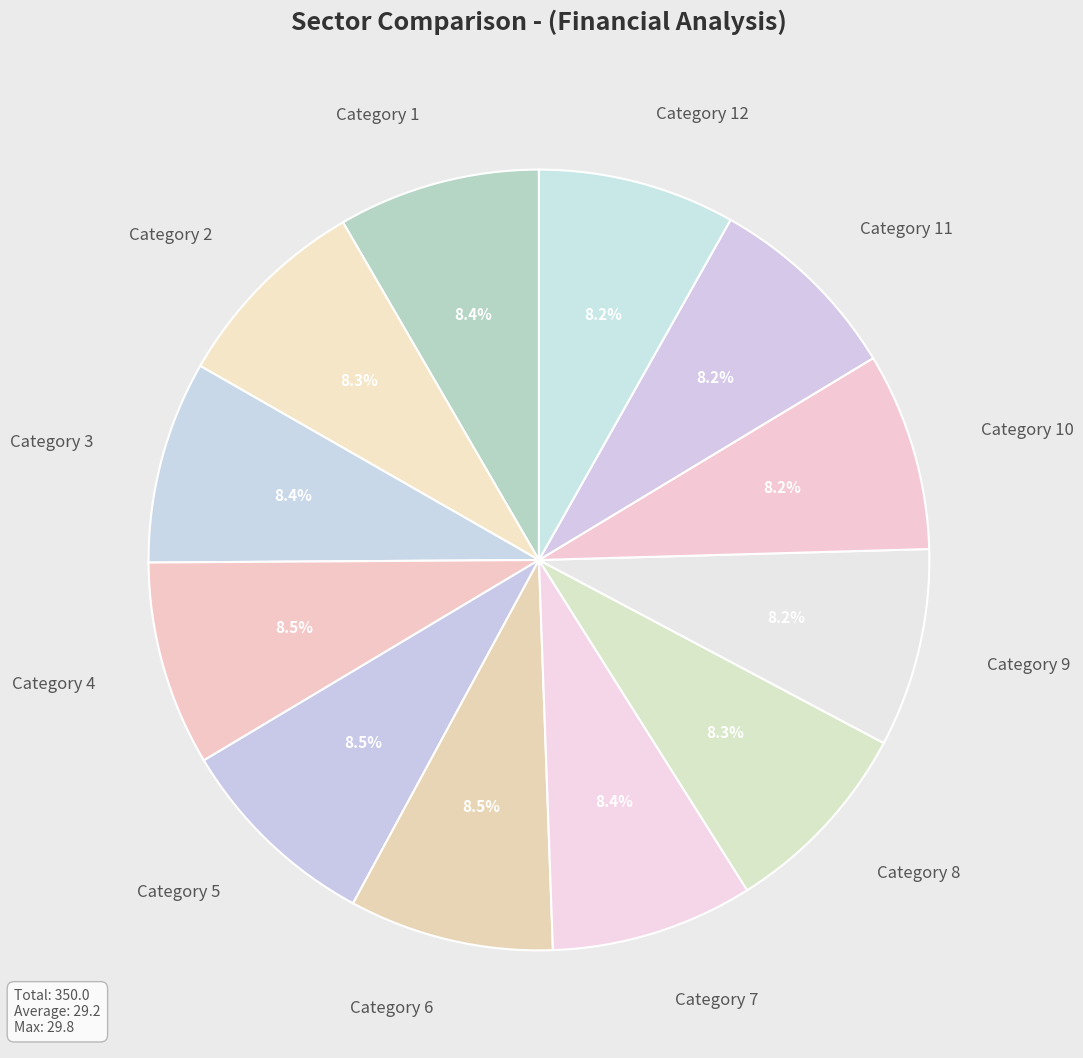

Approximately how many times larger is the value at Category 11 compared to Category 1?

1.0